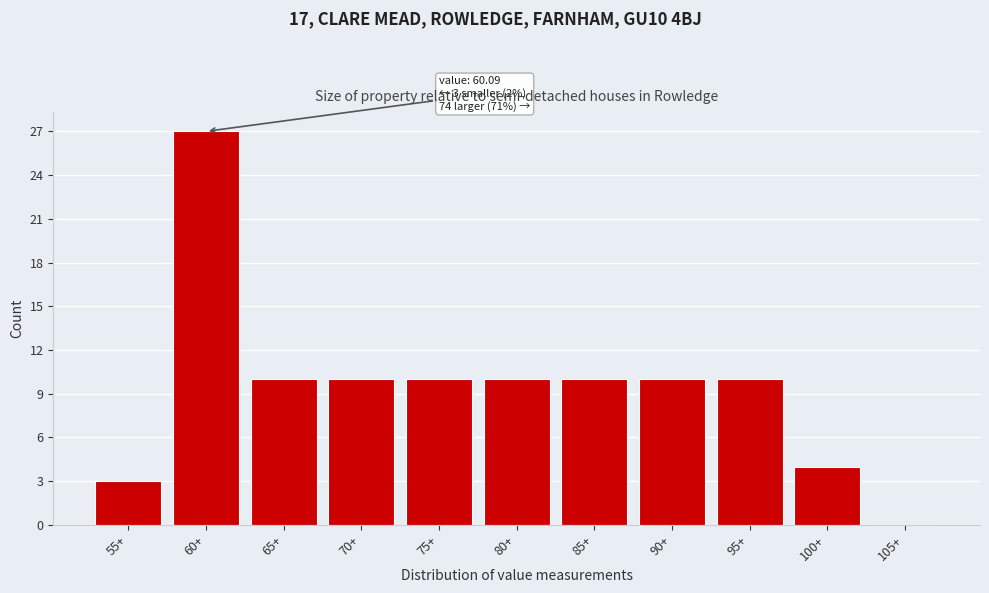

Reading left to right, transcribe all the data shown in this chart.

55+=3	60+=27	65+=10	70+=10	75+=10	80+=10	85+=10	90+=10	95+=10	100+=4	105+=0